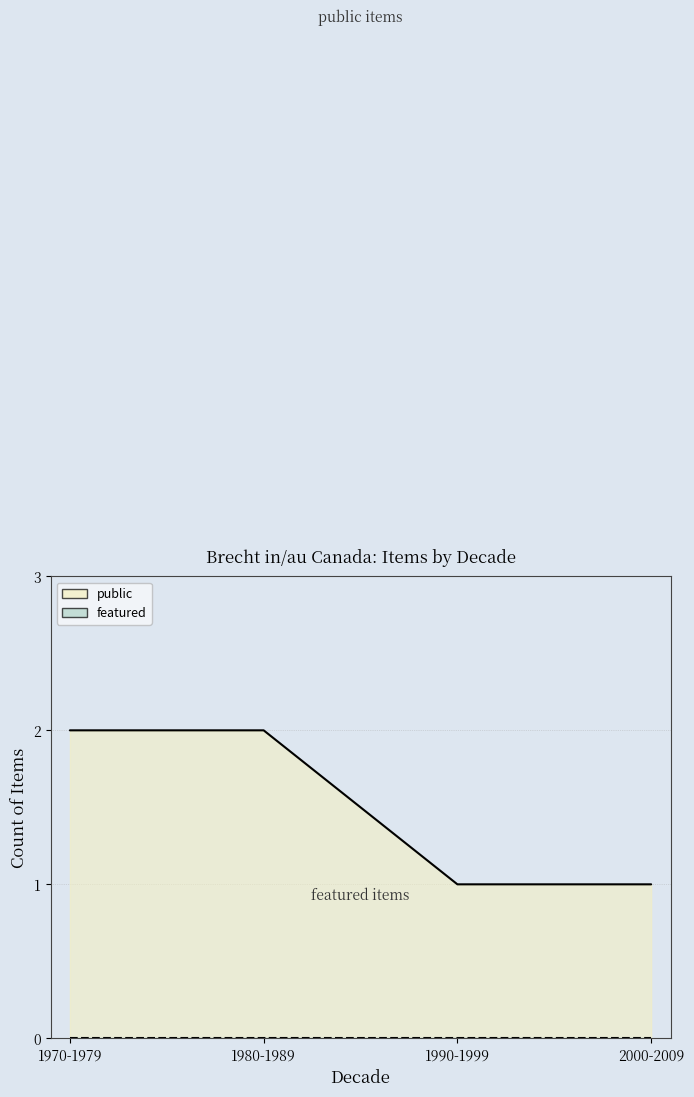

Does the chart display data point markers on the line(s)?

No